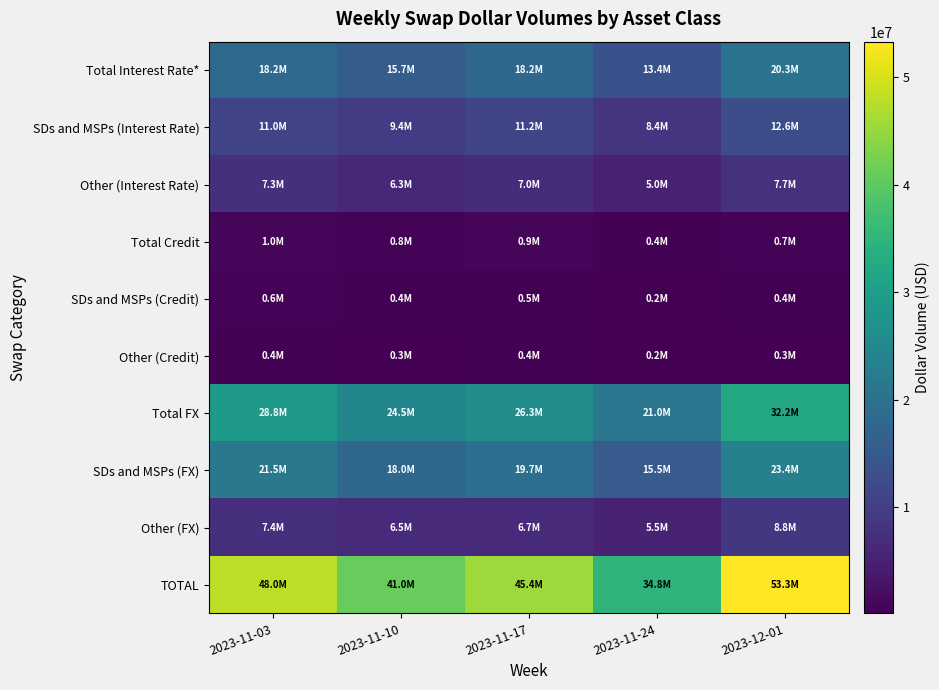

Reading right to left, what are all the values shown in this chart?

Total Interest Rate*: 2023-12-01=20347049	2023-11-24=13448532	2023-11-17=18172285	2023-11-10=15731046	2023-11-03=18231231
SDs and MSPs (Interest Rate): 2023-12-01=12614356	2023-11-24=8414317	2023-11-17=11209400	2023-11-10=9440289	2023-11-03=10972257
Other (Interest Rate): 2023-12-01=7732693	2023-11-24=5034215	2023-11-17=6962885	2023-11-10=6290757	2023-11-03=7258975
Total Credit: 2023-12-01=727047	2023-11-24=401254	2023-11-17=894066	2023-11-10=760940	2023-11-03=973635
SDs and MSPs (Credit): 2023-12-01=437439	2023-11-24=248752	2023-11-17=520308	2023-11-10=445267	2023-11-03=570041
Other (Credit): 2023-12-01=289608	2023-11-24=152502	2023-11-17=373759	2023-11-10=315672	2023-11-03=403594
Total FX: 2023-12-01=32220038	2023-11-24=20956138	2023-11-17=26348874	2023-11-10=24466857	2023-11-03=28806254
SDs and MSPs (FX): 2023-12-01=23372252	2023-11-24=15502783	2023-11-17=19655377	2023-11-10=17978995	2023-11-03=21450935
Other (FX): 2023-12-01=8847786	2023-11-24=5453355	2023-11-17=6693497	2023-11-10=6487862	2023-11-03=7355320
TOTAL: 2023-12-01=53294134	2023-11-24=34805924	2023-11-17=45415225	2023-11-10=40958842	2023-11-03=48011121